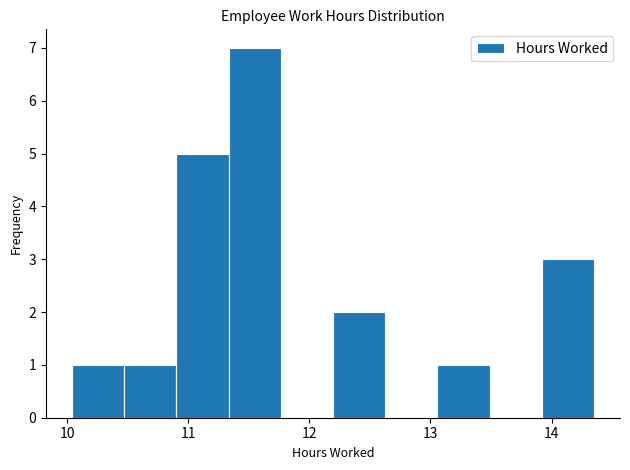

Which range on the x-axis has the tallest bar?

11.3 to 11.8